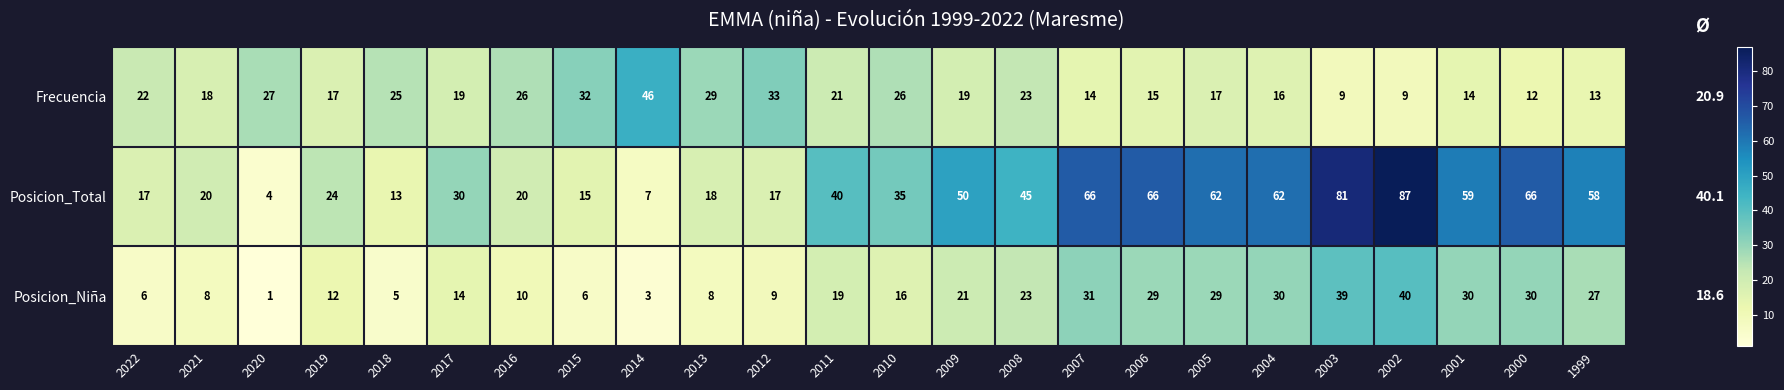

At which label is Posicion_Total closest to 45?

2008